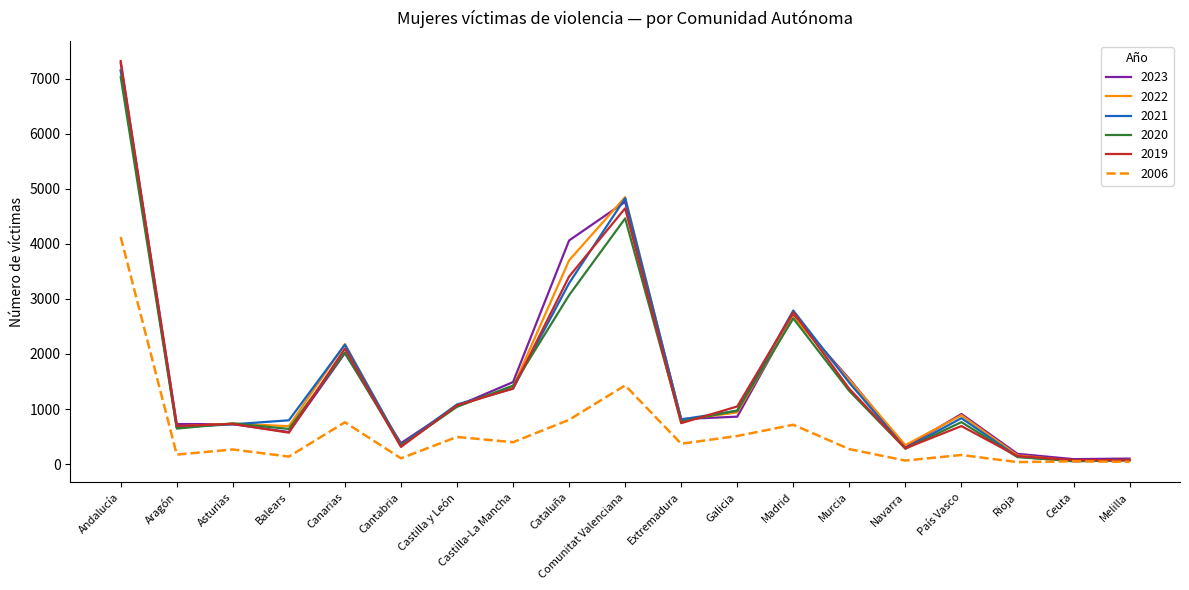

The value of 2021 at Comunitat Valenciana is 1179. True or false?

False